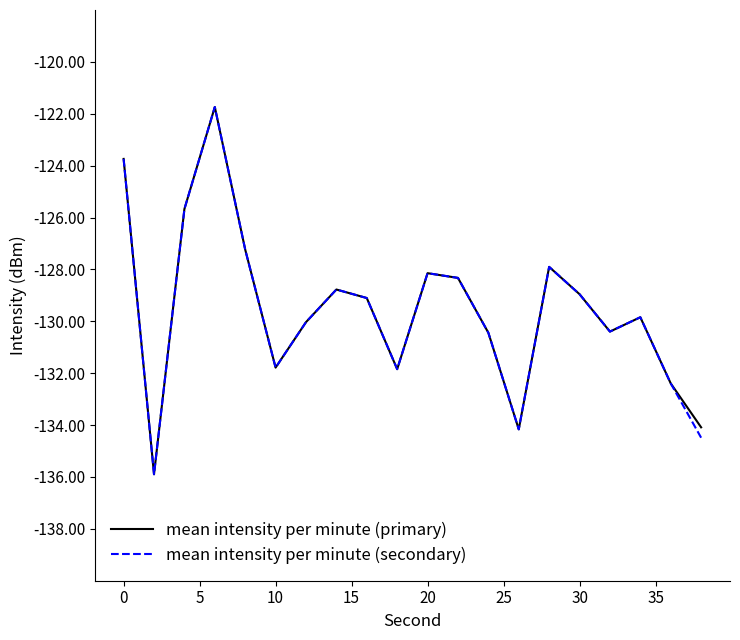

What is the greatest value displayed?

-121.7